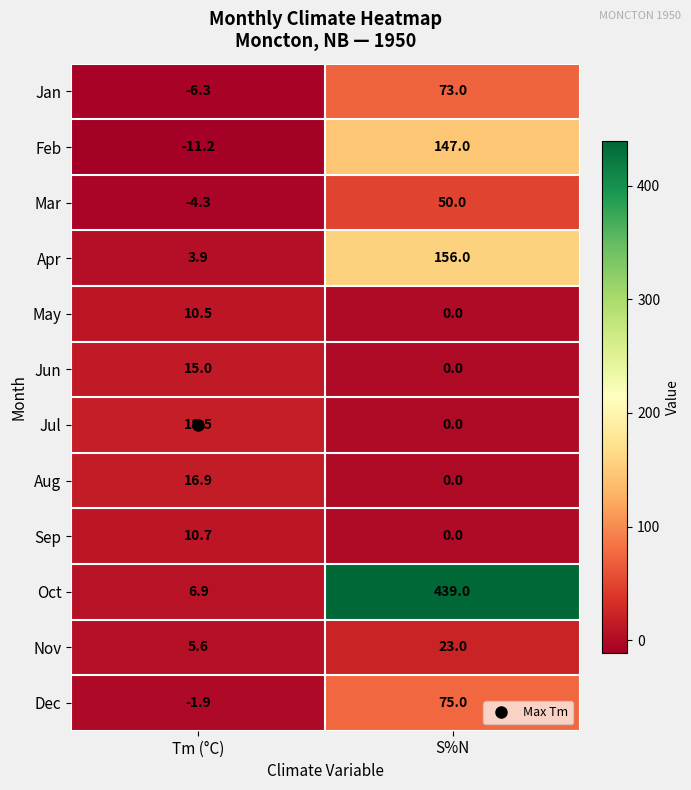

At which category is the sum across all series the highest?

S%N